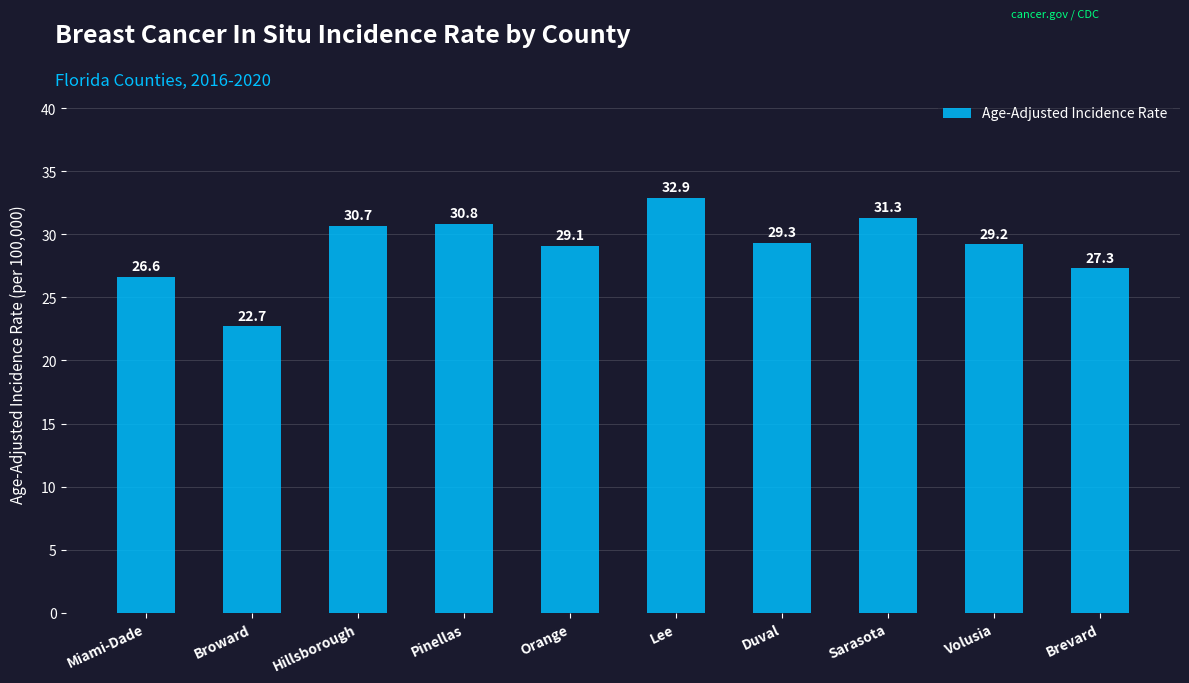

List the labels in order of value, smallest first.

Broward, Miami-Dade, Brevard, Orange, Volusia, Duval, Hillsborough, Pinellas, Sarasota, Lee